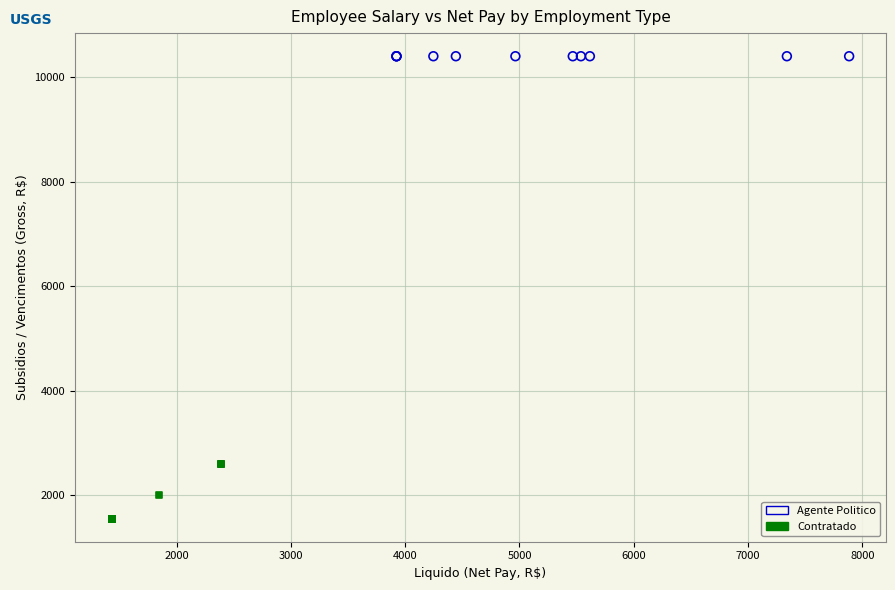

Which series reaches the minimum Y coordinate?

Contratado